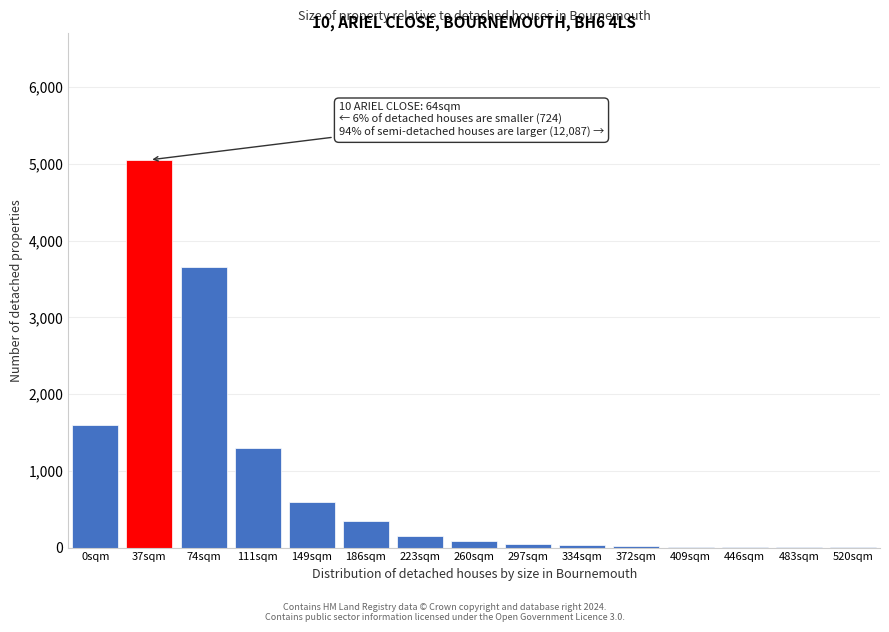

At which label is the value closest to 2526?

0sqm